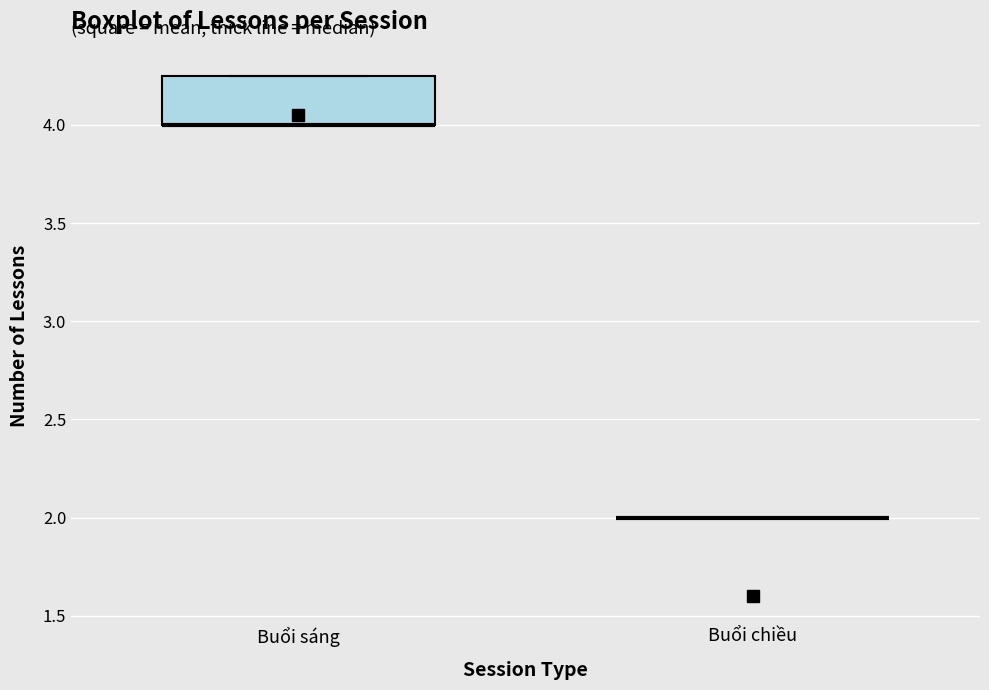

Reading left to right, transcribe this box plot: for each box, give where its median line is, the range the box spans, and where its two whiskers end, as read against the y-axis. The values are not printed on the chart, so give them approximately, as read against the axis.

Buổi sáng: median 4.00 (drawn on the box's lower edge), box 4.00 to 4.25, whiskers 4.00 to 4.25
Buổi chiều: box collapsed to a line at 2.00, whiskers 2.00 to 2.00